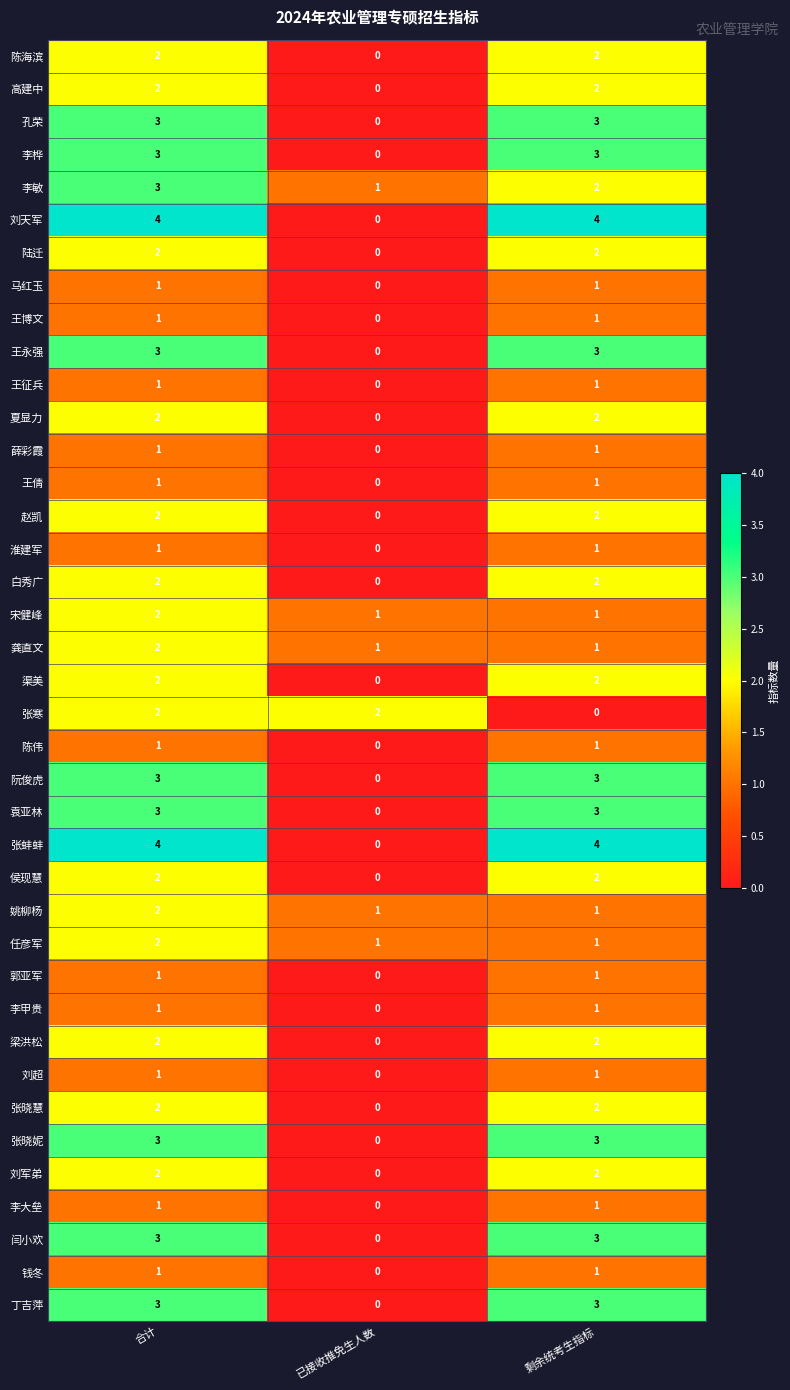

Count the number of categories in the chart.

3